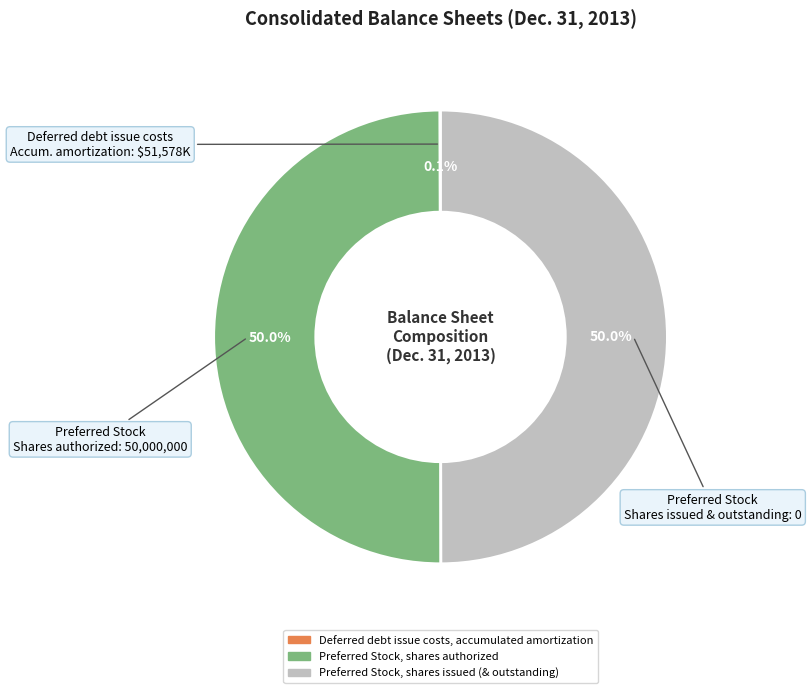

To the nearest percent, what is the difference between the largest and smallest slice percentages?

50%